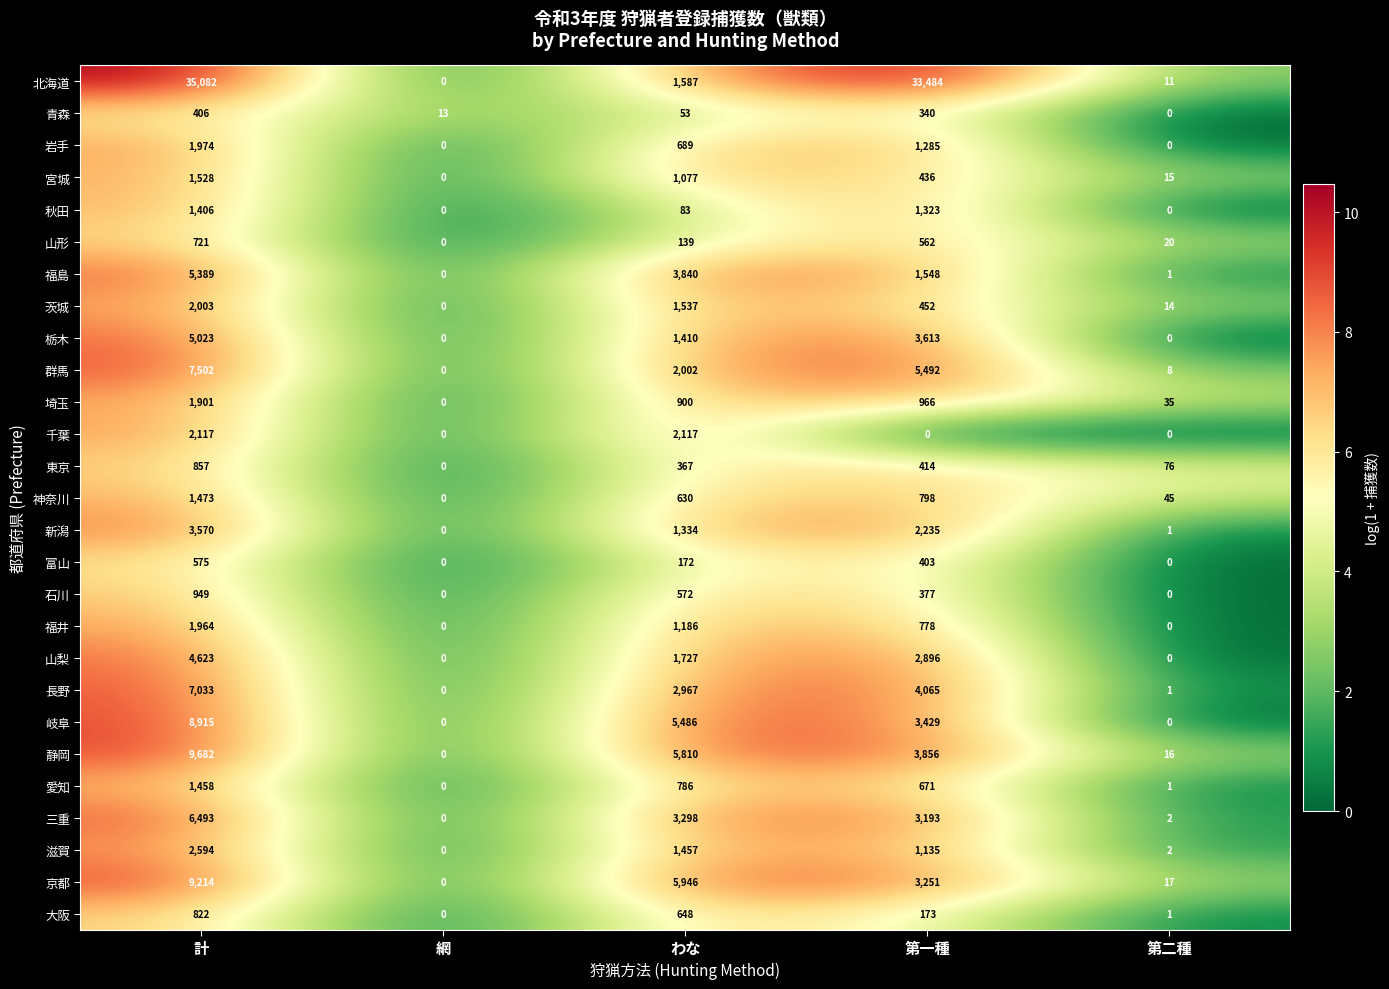

Which category has the highest value across all series?

計